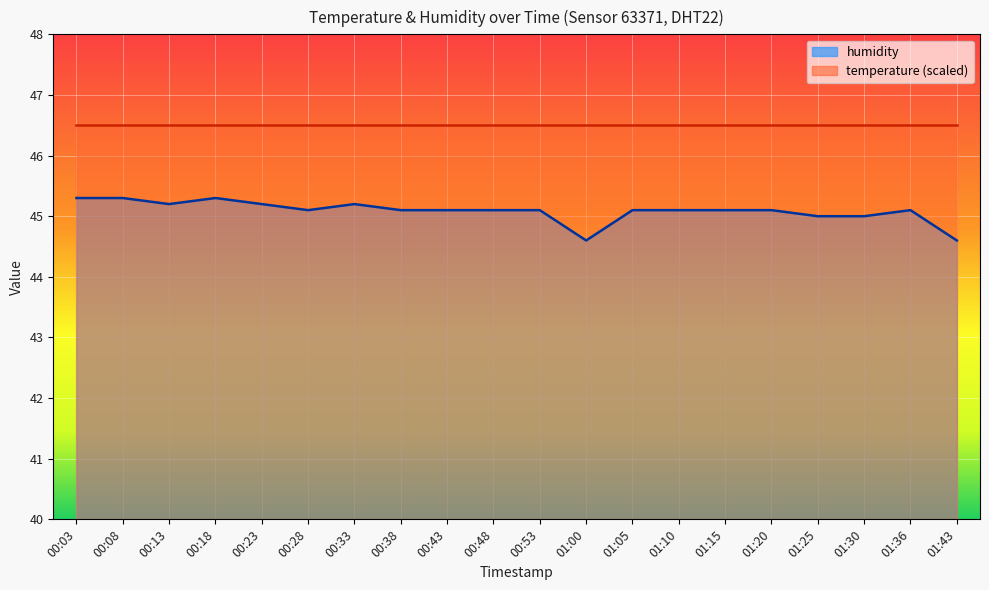

Which has a higher value, 00:08 or 00:53?

00:08